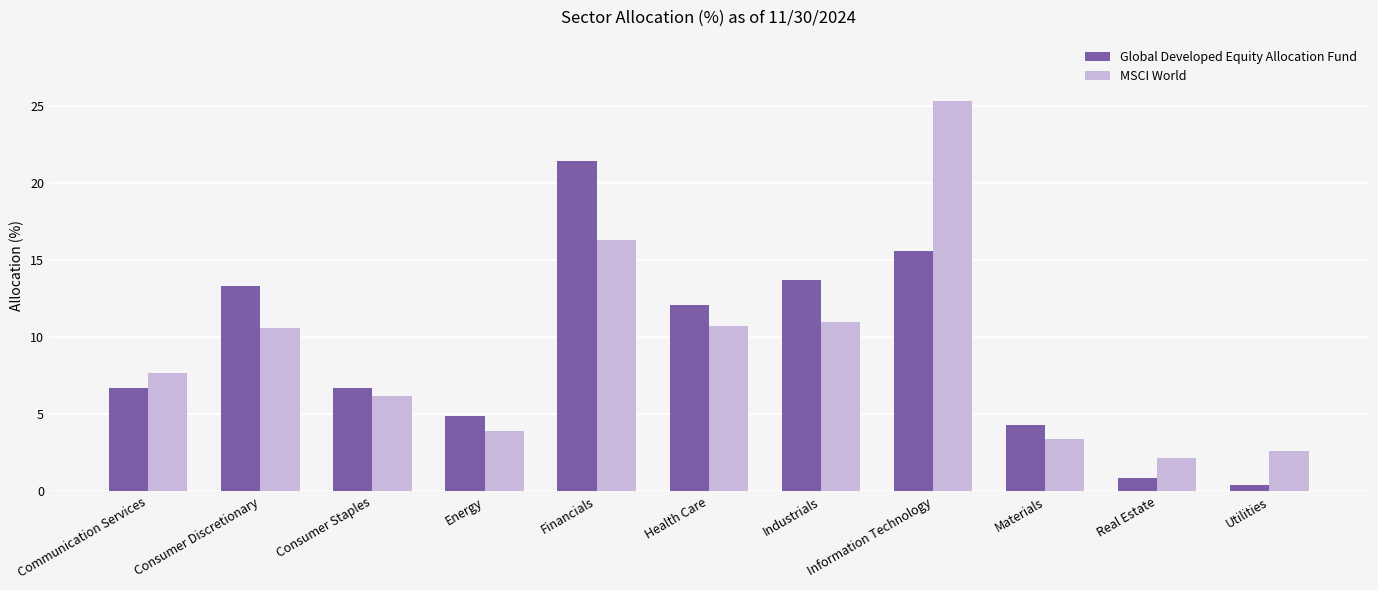

List the series in order of their peak value, highest first.

MSCI World, Global Developed Equity Allocation Fund